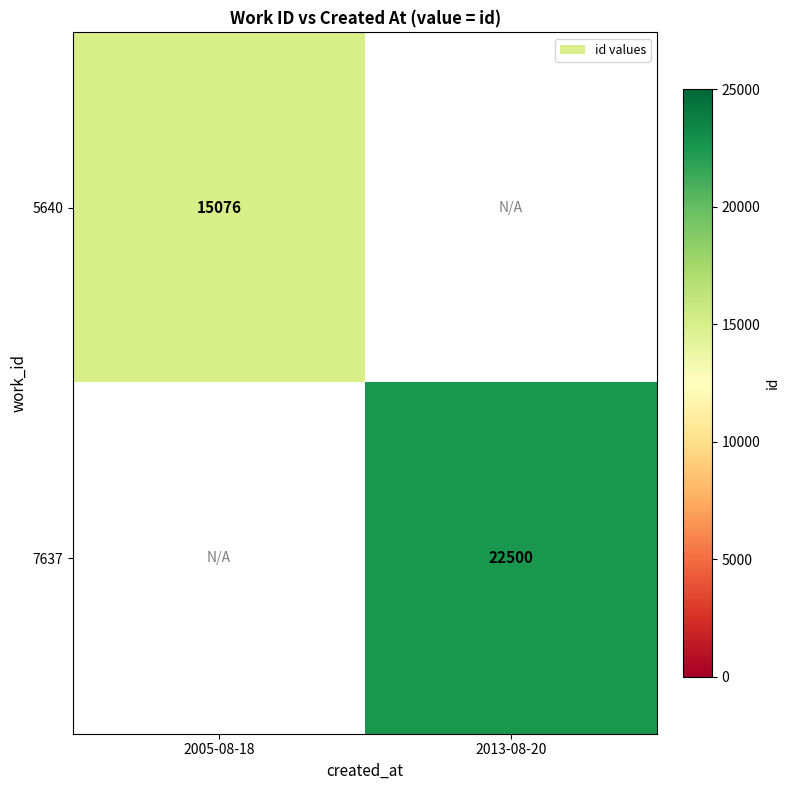

Is it true that 5640 equals 15076 at 2005-08-18?

True